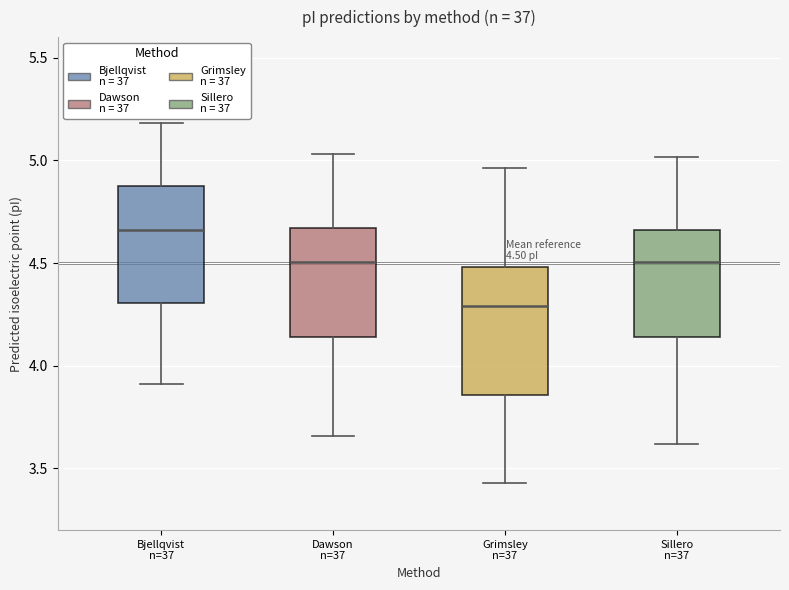

Which box's median line is the lowest?

Grimsley n=37